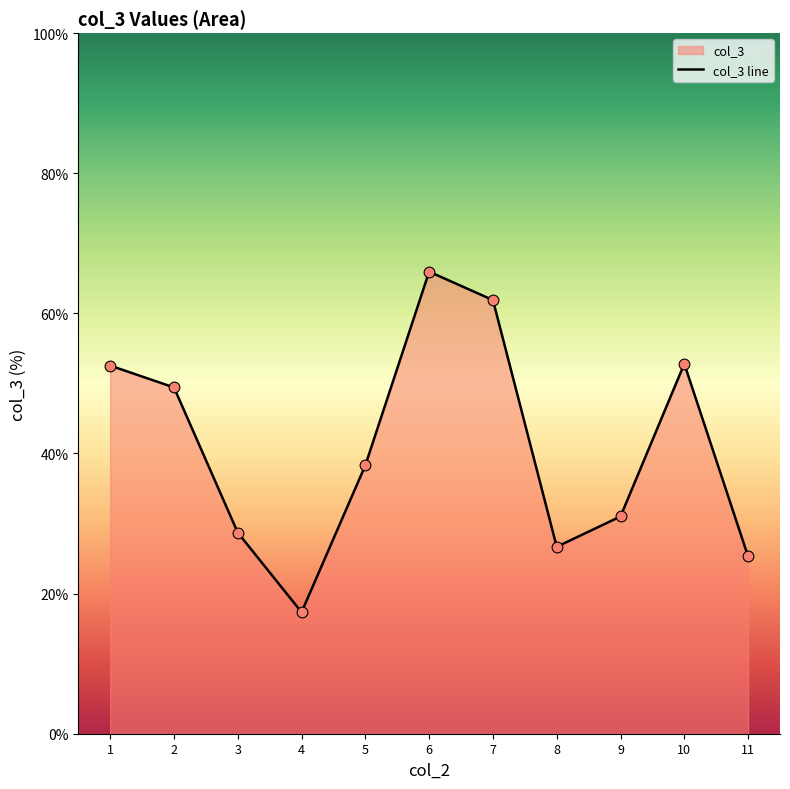

What is the change in value from 3 to 8?

-2.0